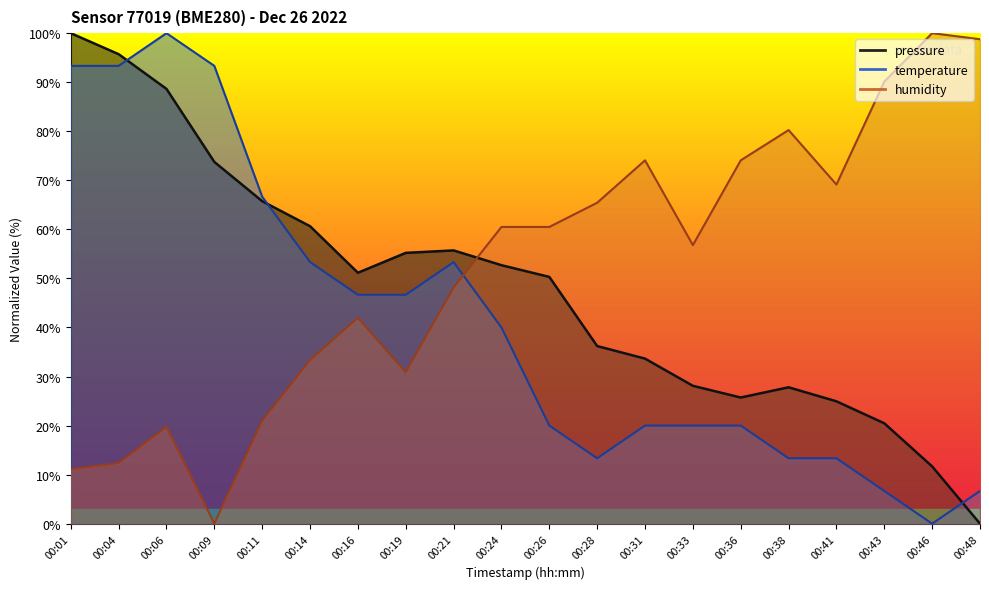

Reading left to right, extract all data points from this chart.

pressure: 100.0	95.7	88.6	73.8	65.7	60.6	51.2	55.2	55.7	52.7	50.3	36.2	33.6	28.1	25.7	27.8	24.9	20.5	11.7	0.0
temperature: 93.3	93.3	100.0	93.3	66.7	53.3	46.7	46.7	53.3	40.0	20.0	13.3	20.0	20.0	20.0	13.3	13.3	6.7	0.0	6.7
humidity: 11.1	12.3	19.8	0.0	21.0	33.3	42.0	30.9	48.1	60.5	60.5	65.4	74.1	56.8	74.1	80.2	69.1	90.1	100.0	98.8